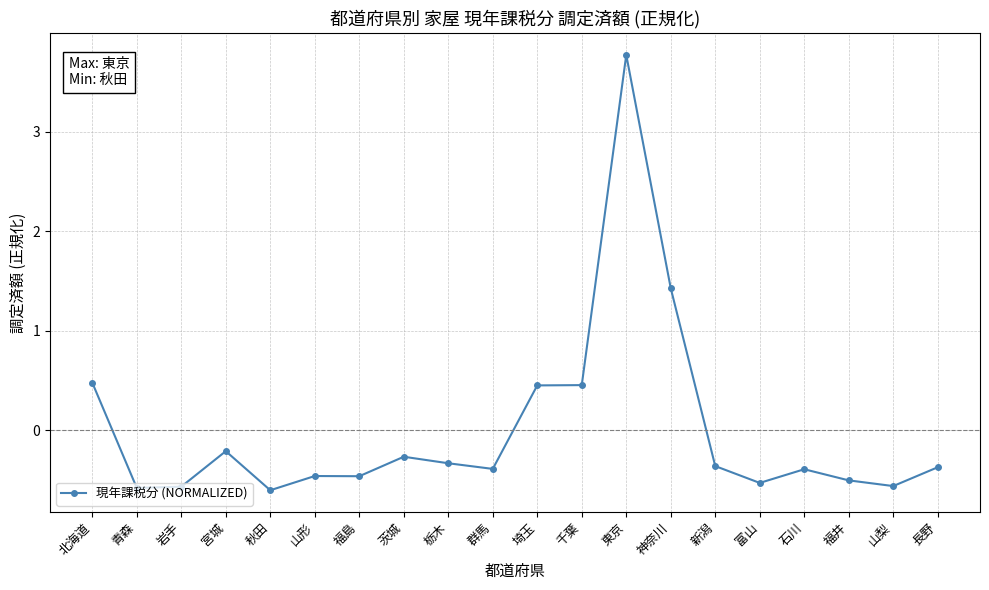

What is the label of the 19th point from the left?

山梨